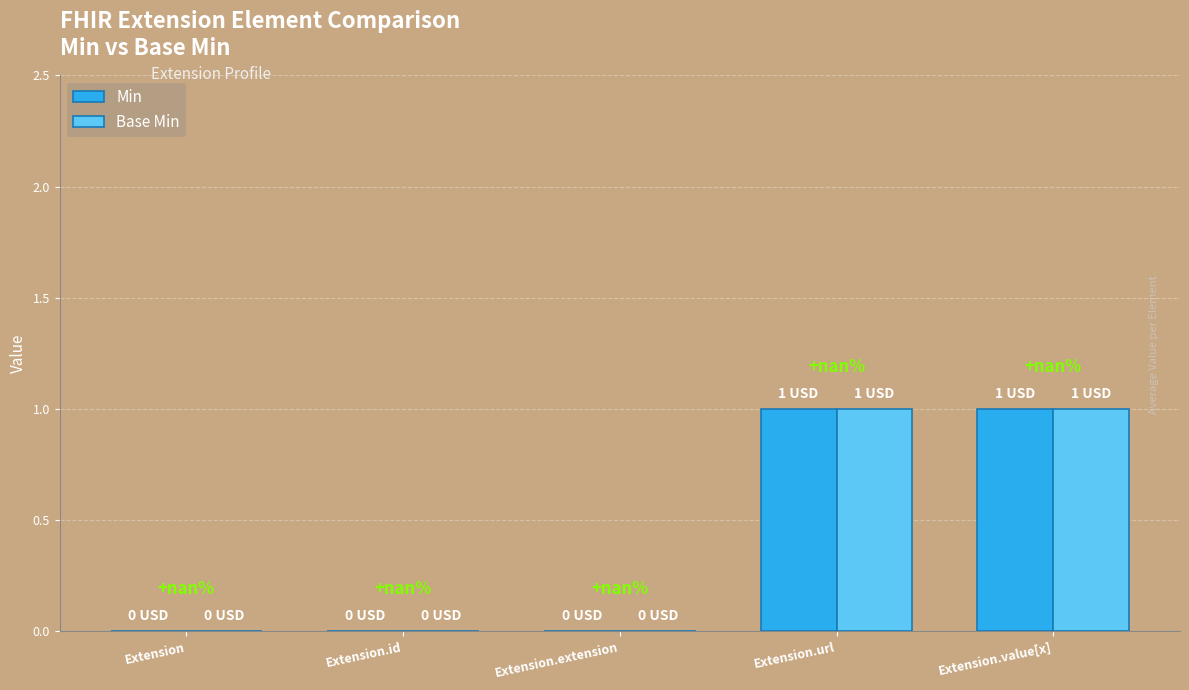

Rank the categories by Base Min value from lowest to highest.

Extension, Extension.id, Extension.extension, Extension.url, Extension.value[x]